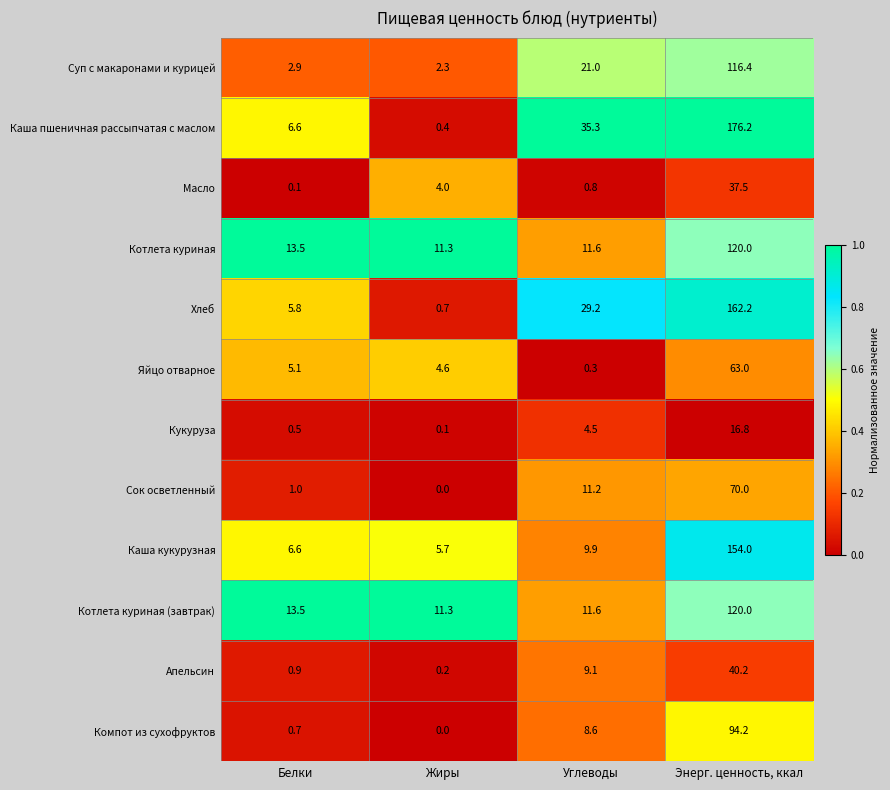

Which series has the largest total across all categories?

Каша пшеничная рассыпчатая с маслом